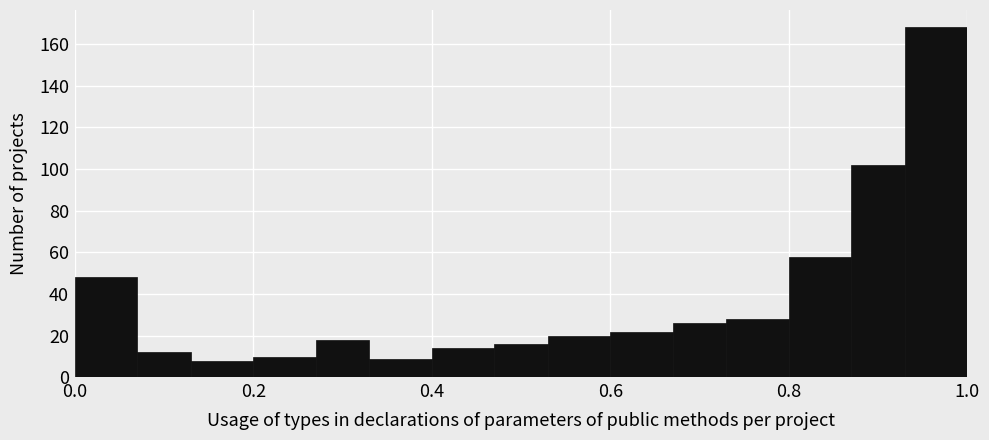

Read against the x-axis, roughly where is the centre of the tallest bar?

0.96